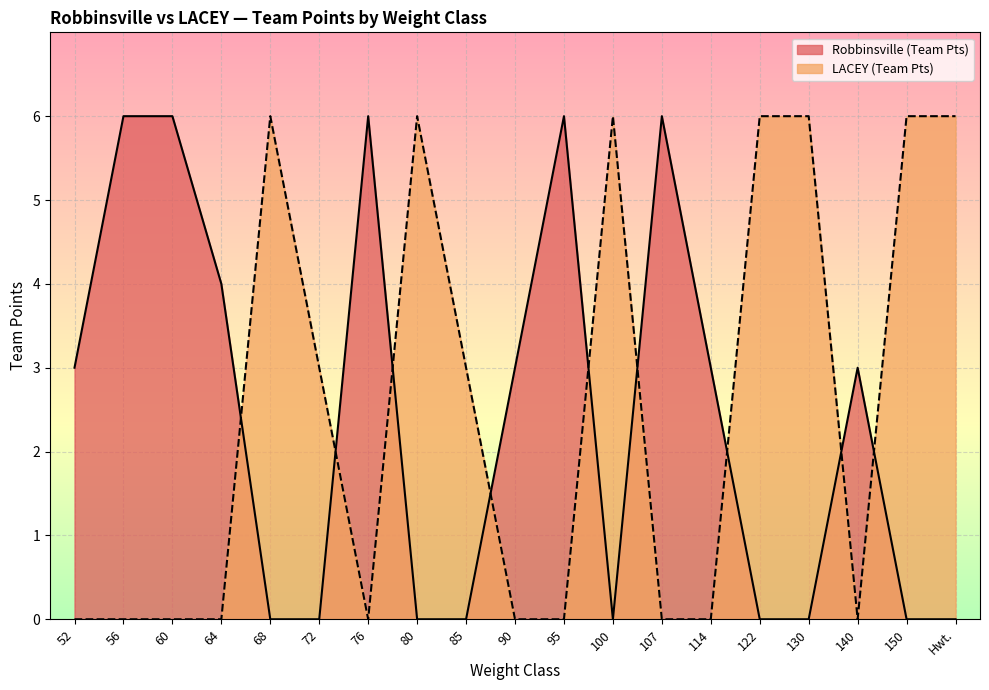

What is the difference between the maximum and second lowest values in the Robbinsville (Team Pts) series?

6